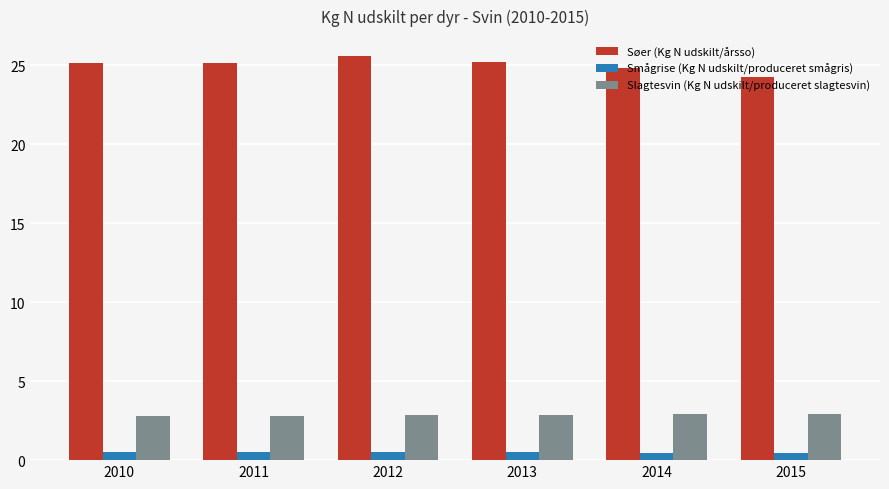

How many bars are there in total?

18